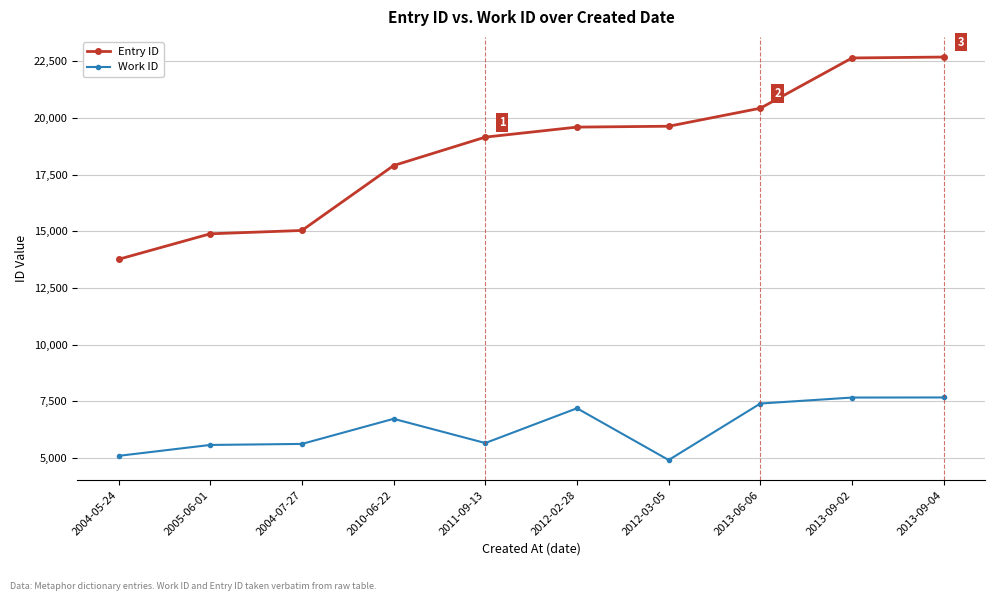

At how many categories does at least one series exceed 7908?

10